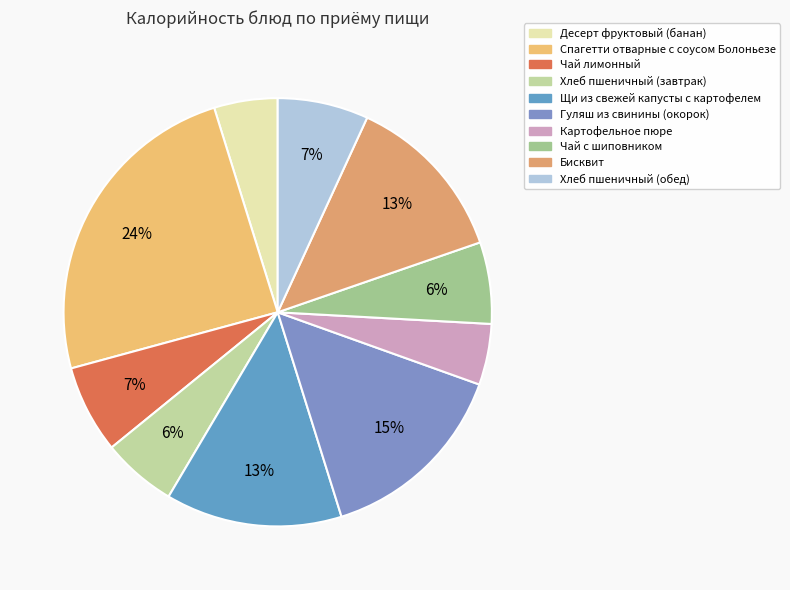

Rank the categories by value from lowest to highest.

Картофельное пюре, Десерт фруктовый (банан), Хлеб пшеничный (завтрак), Чай с шиповником, Чай лимонный, Хлеб пшеничный (обед), Бисквит, Щи из свежей капусты с картофелем, Гуляш из свинины (окорок), Спагетти отварные с соусом Болоньезе